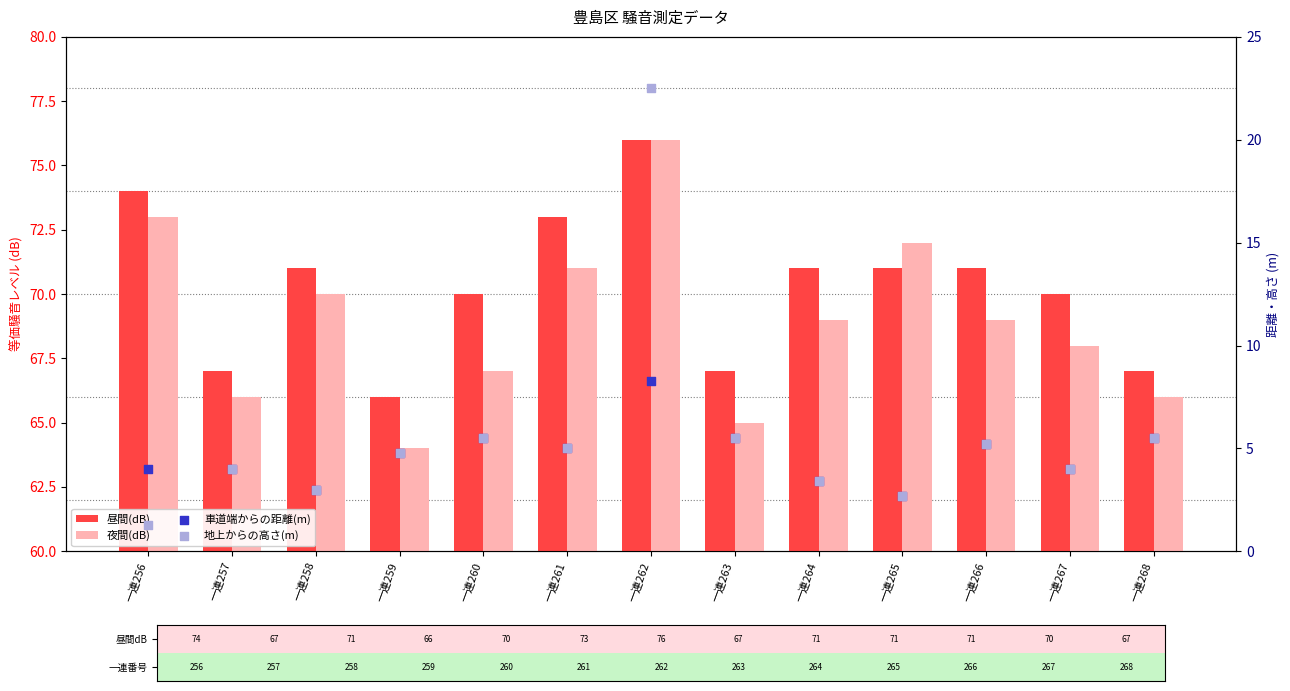

Is the value of 夜間(dB) at 一連267 greater than the value of 地上高さ(m) at 一連262?

Yes